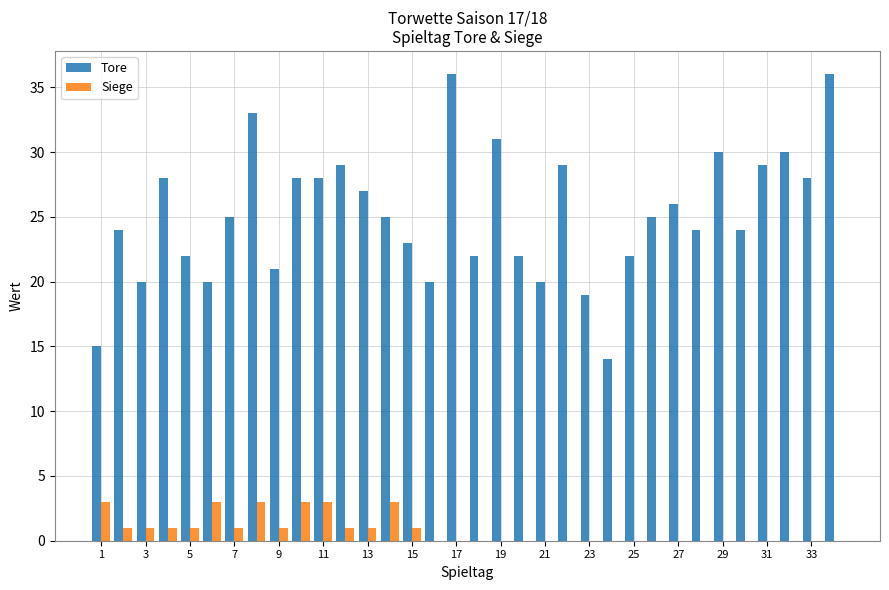

Are the bars grouped side by side (vs. stacked)?

Yes